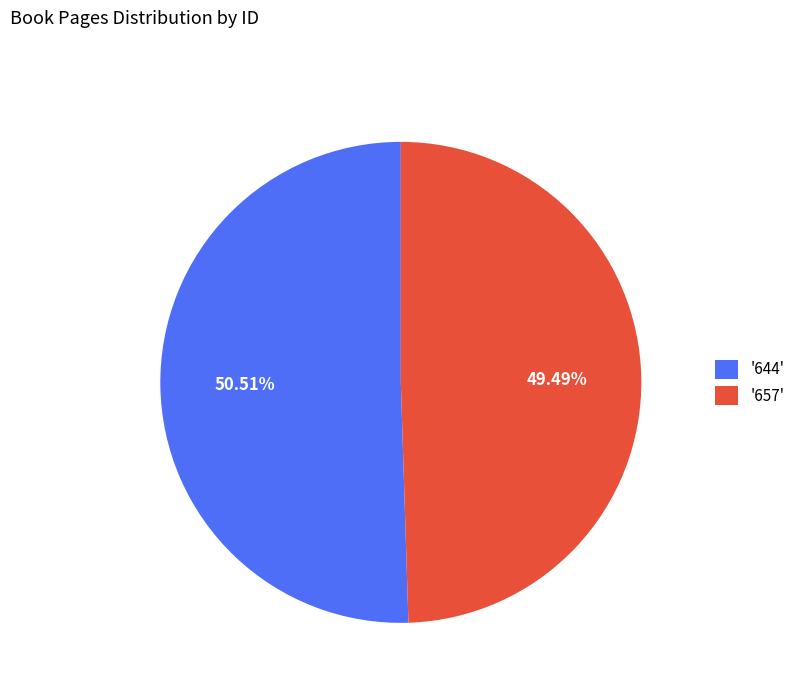

Which slice represents more than half of the pie?

'644'